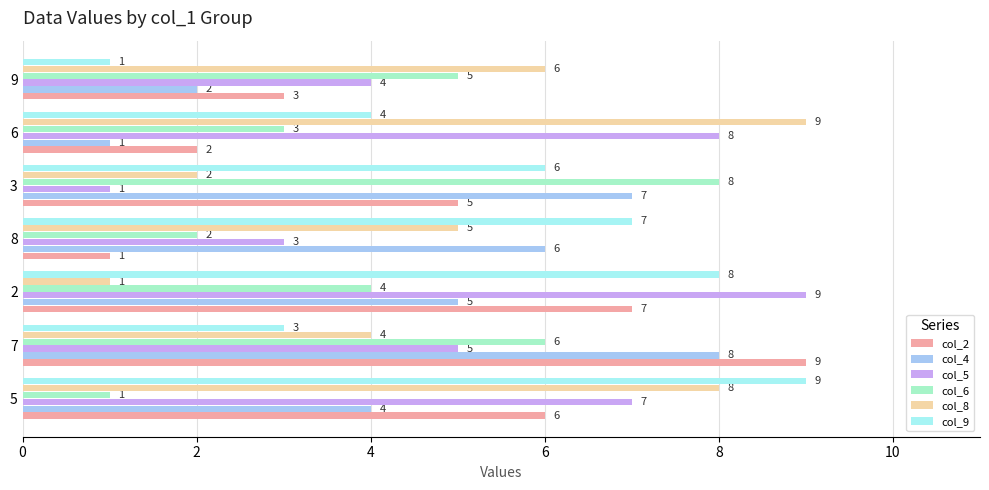

What is the sum of all col_4 values?

33